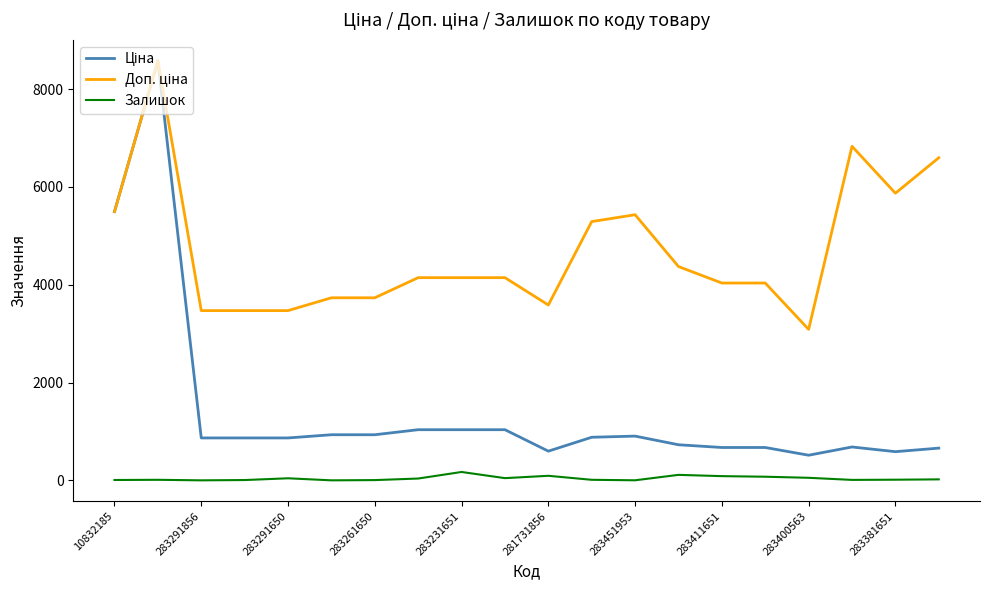

True or false: Доп. ціна and Ціна intersect in this chart.

False